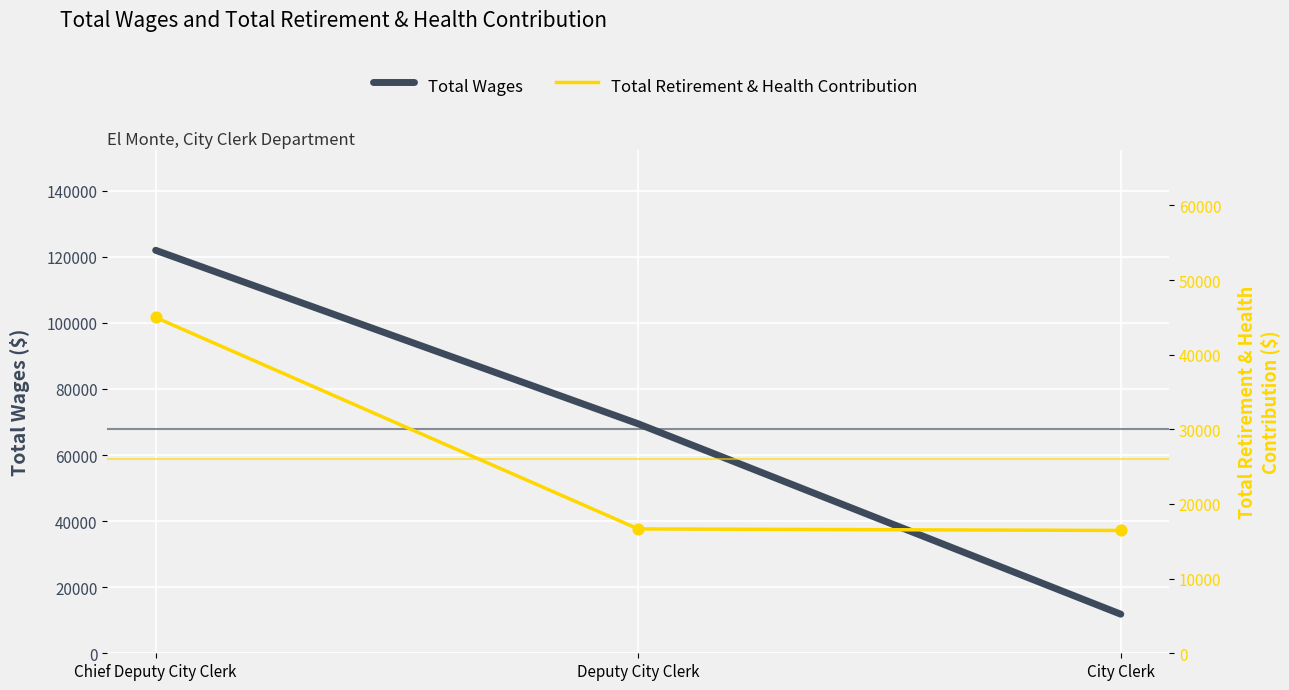

Which series contains the lowest Y value?

Total Wages